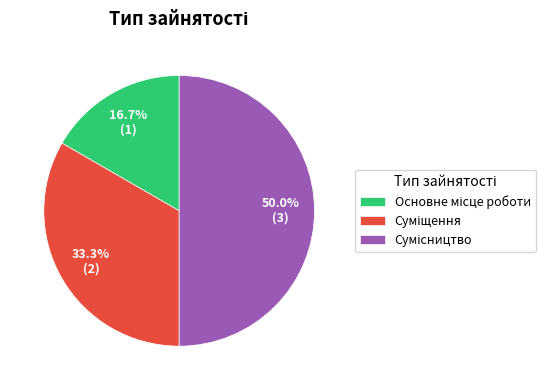

To the nearest percent, what percentage of the pie is Основне місце роботи?

17%